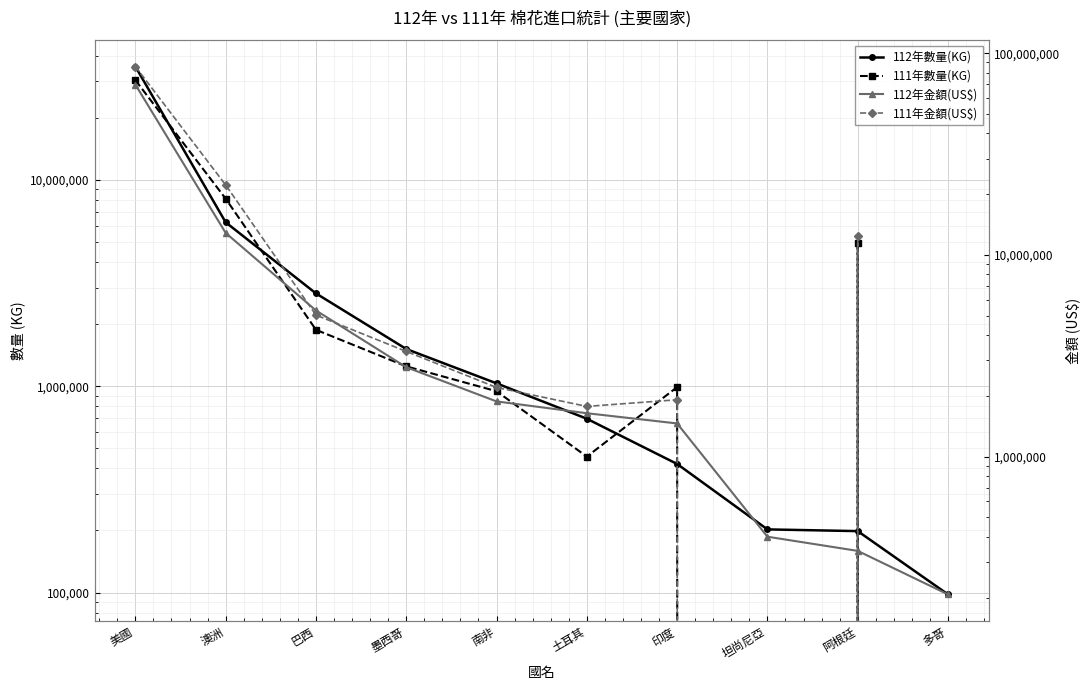

At which category is the sum across all series the highest?

美國